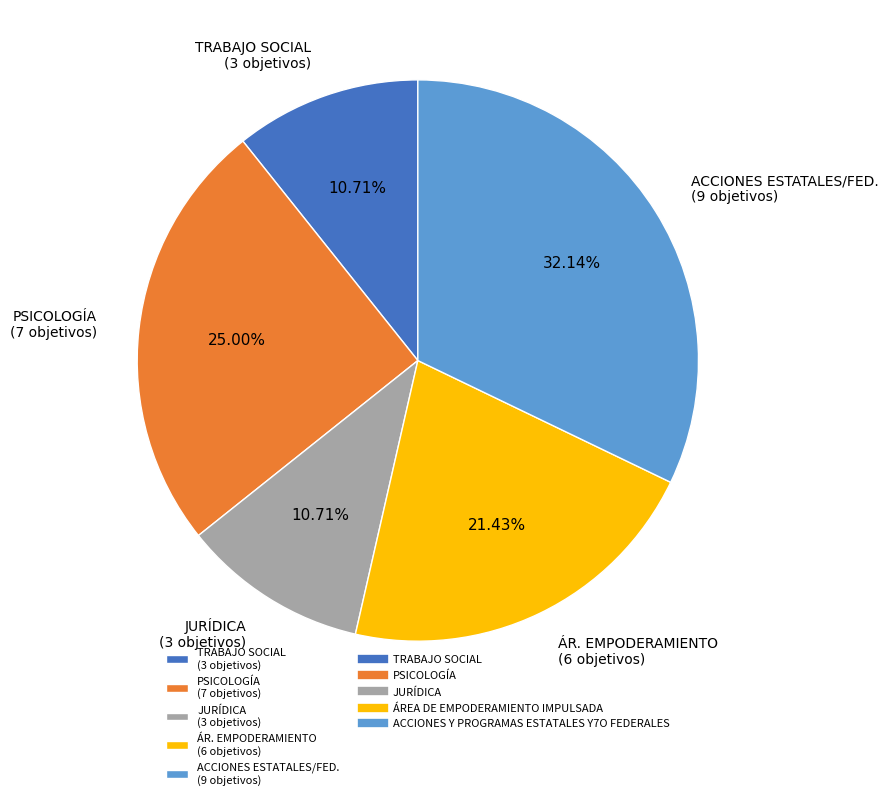

Approximately how many times larger is the value at JURÍDICA (3 objetivos) compared to TRABAJO SOCIAL (3 objetivos)?

1.0